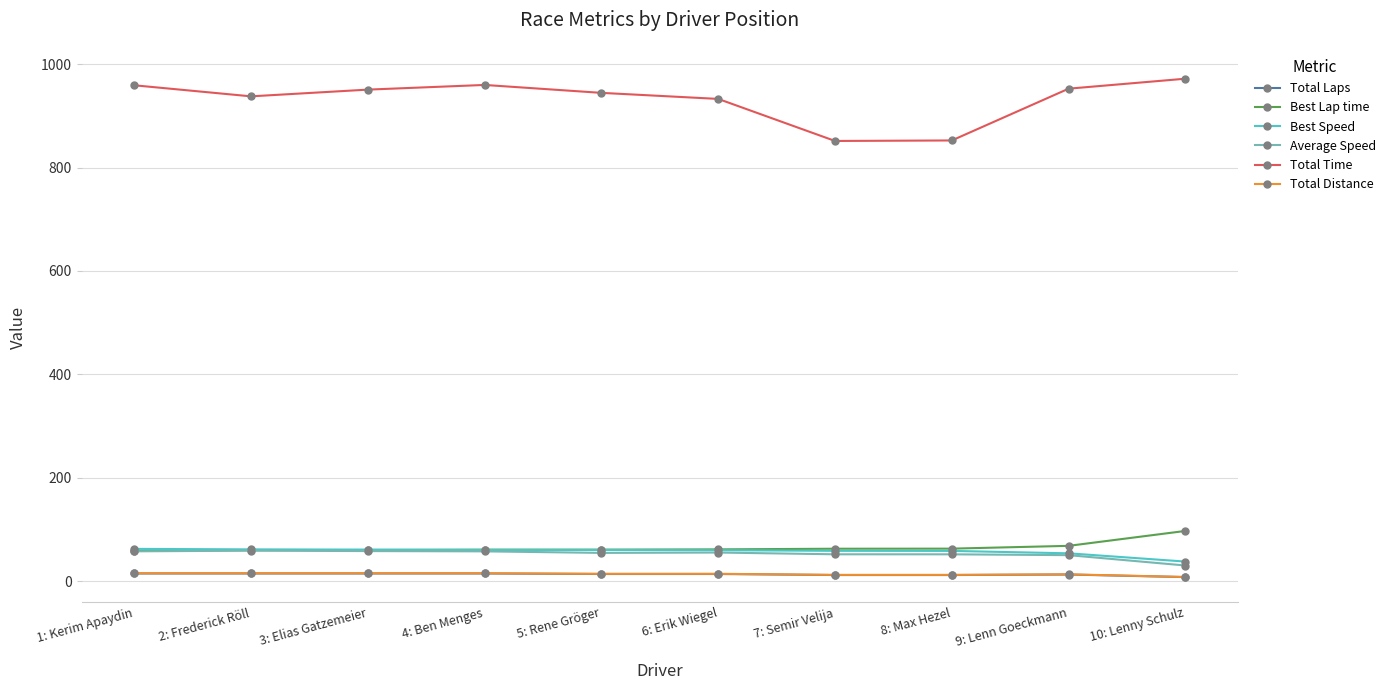

What is the maximum value shown in the chart?

971.8